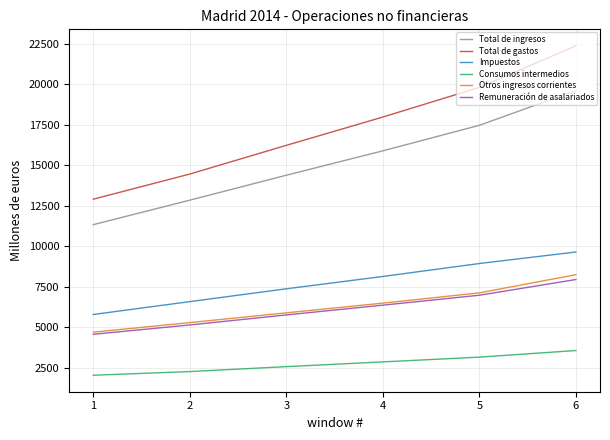

True or false: Consumos intermedios has a value of 3151 at 5.

True